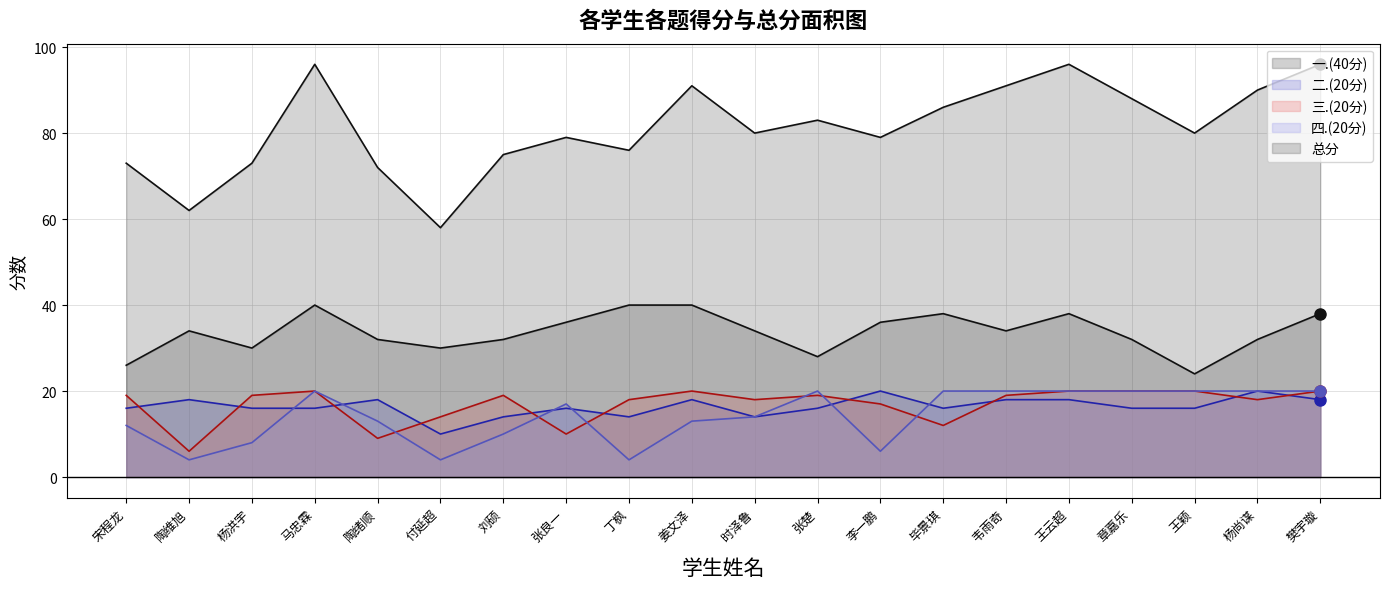

How many lines are shown in the chart?

5